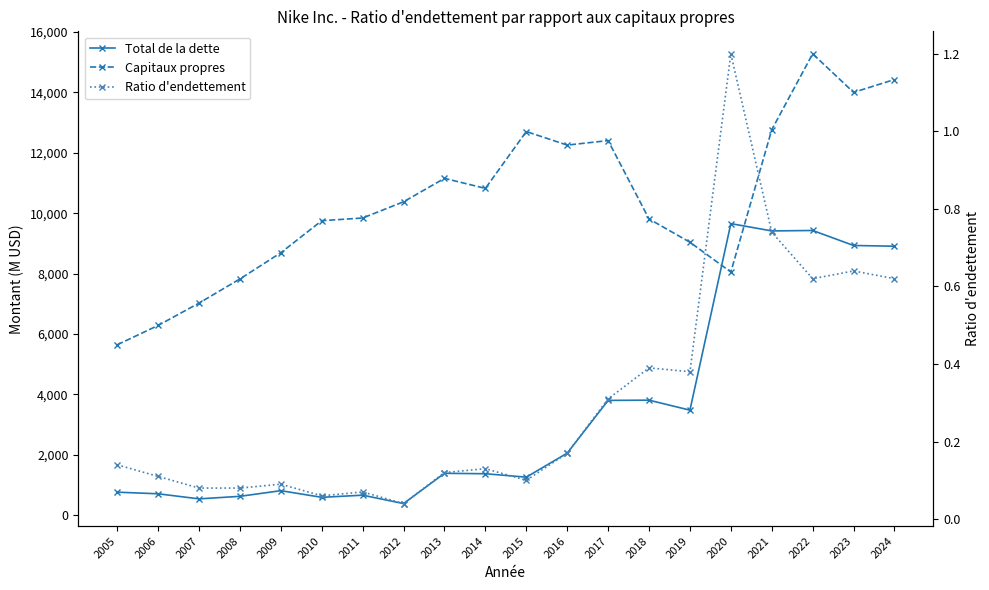

What is the sum of the Ratio d'endettement values at 2023 and 2005?

0.8